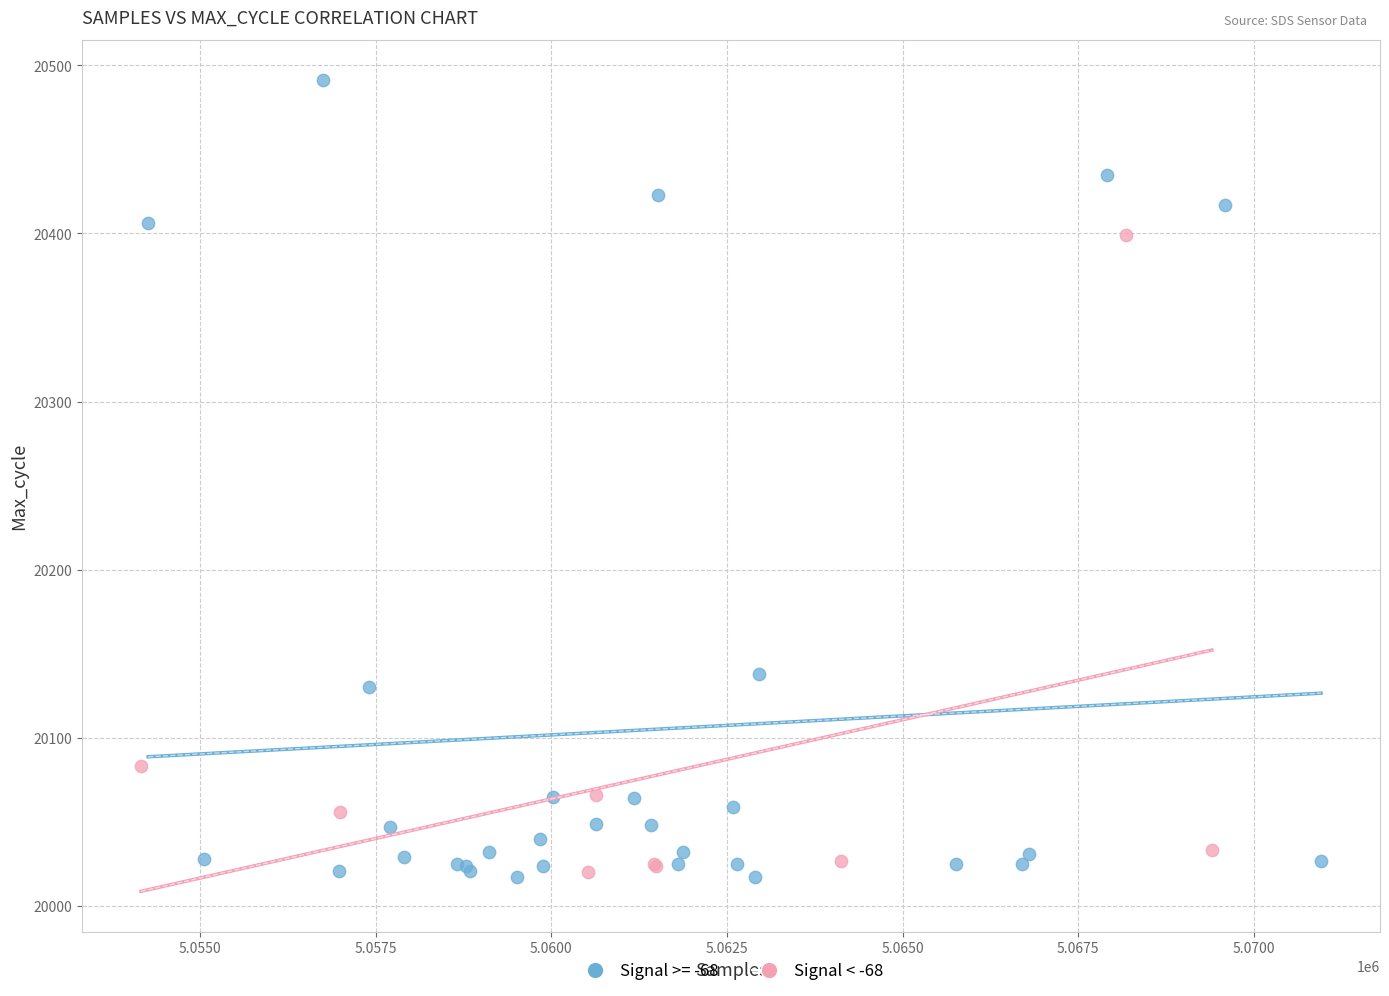

Which series has the widest spread of Y values?

Signal >= -68